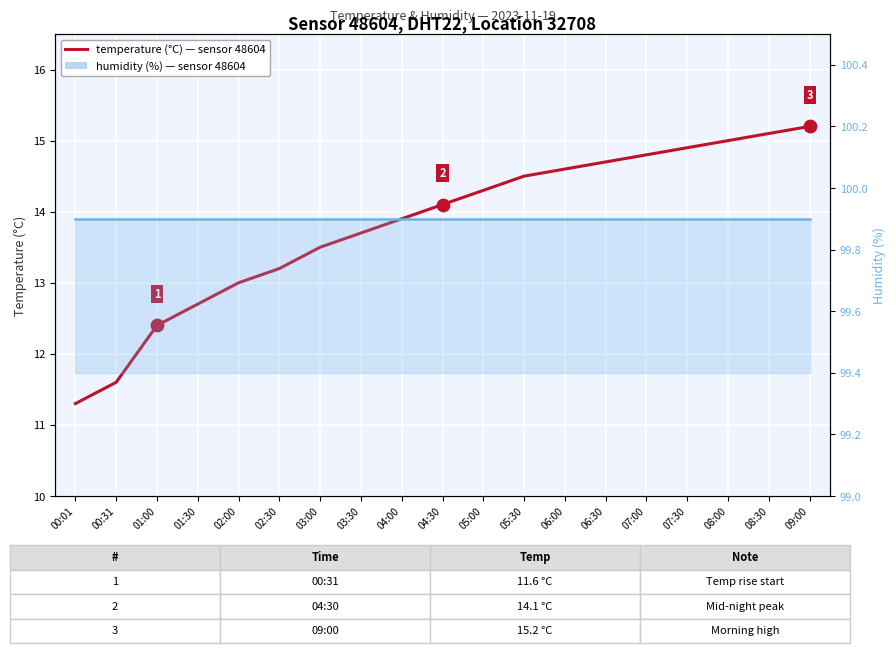

Which series reaches the minimum Y coordinate?

temperature